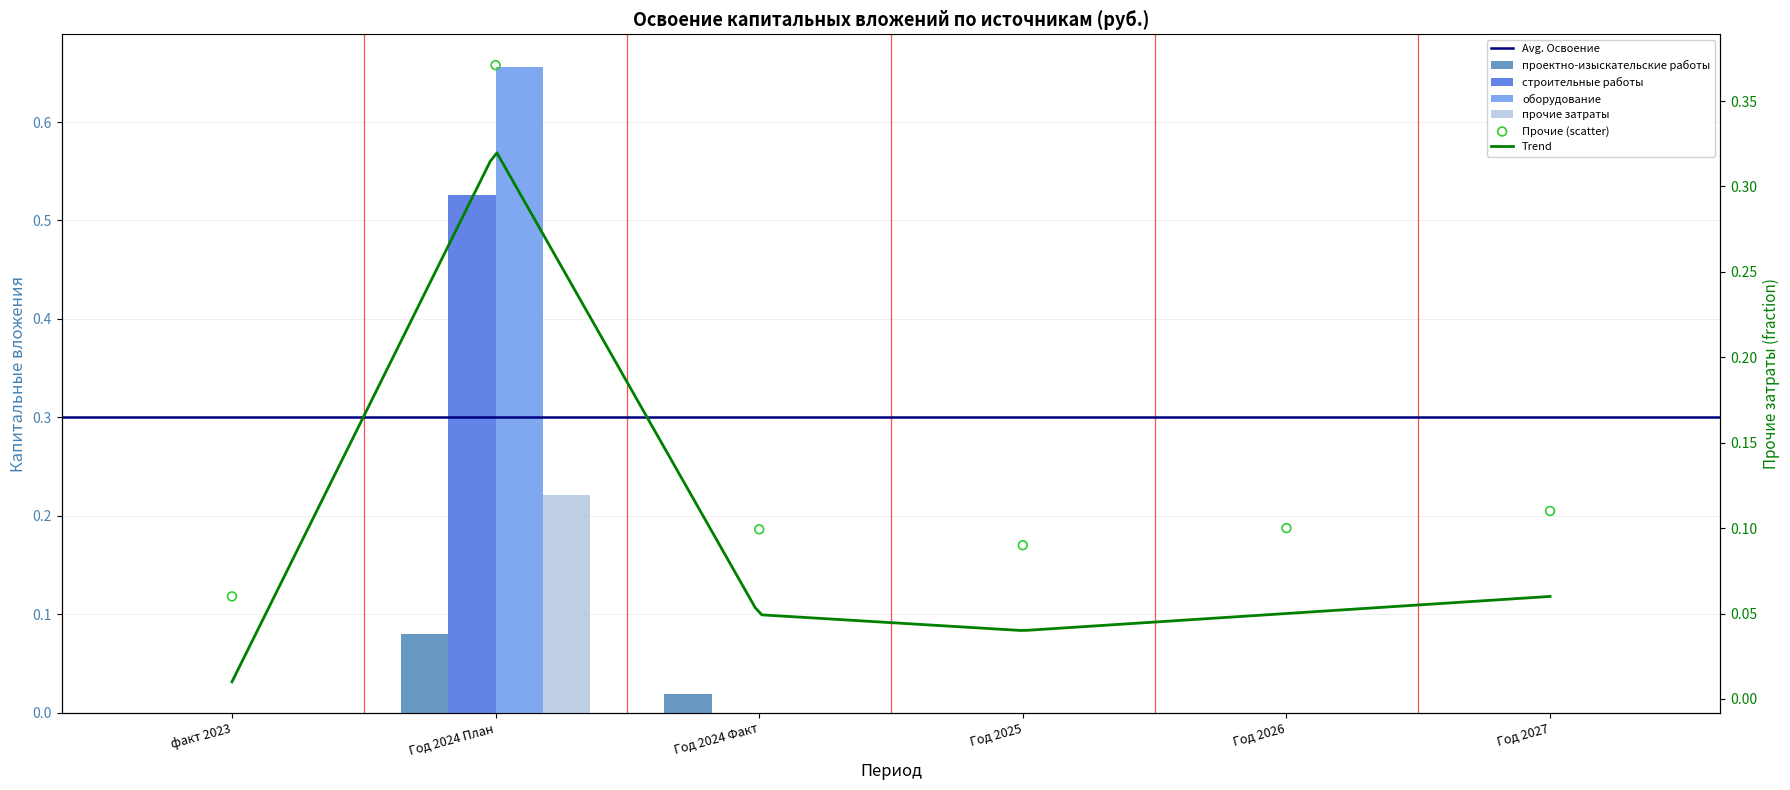

Which series contains the highest Y value?

оборудование